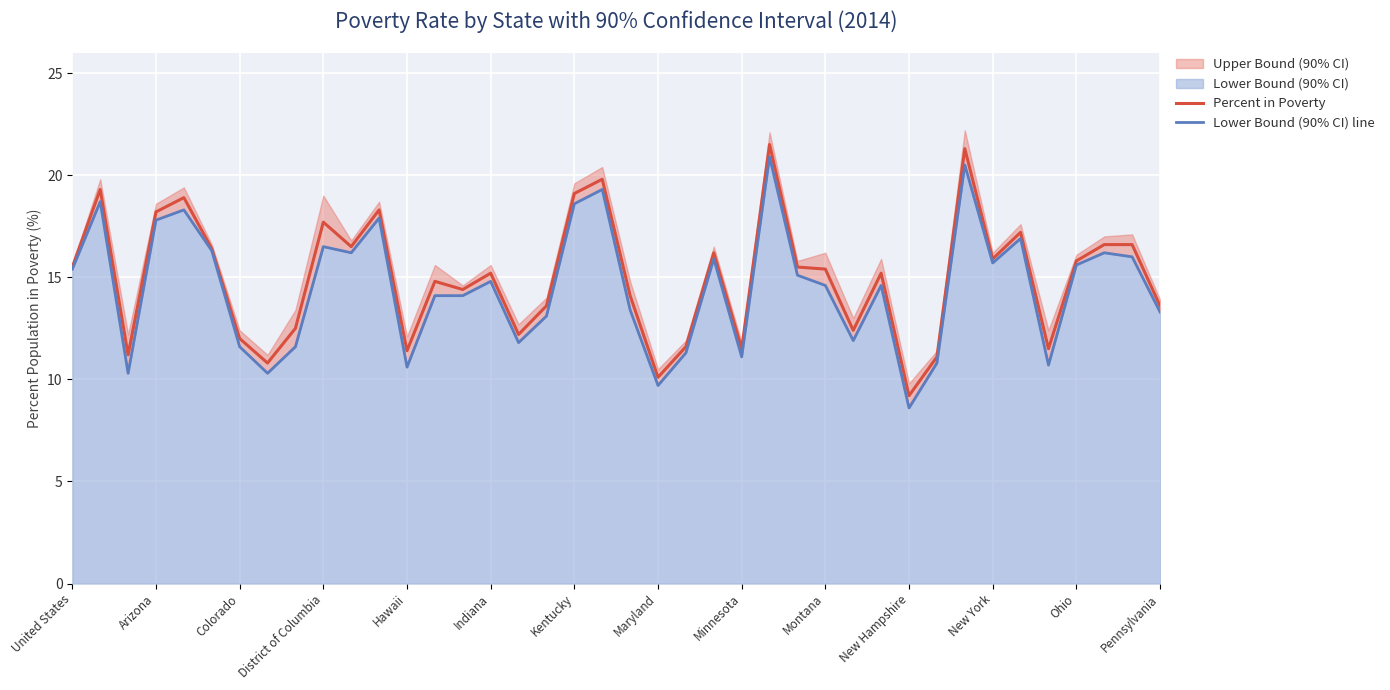

The value of Percent in Poverty at Minnesota is 4.6. True or false?

False